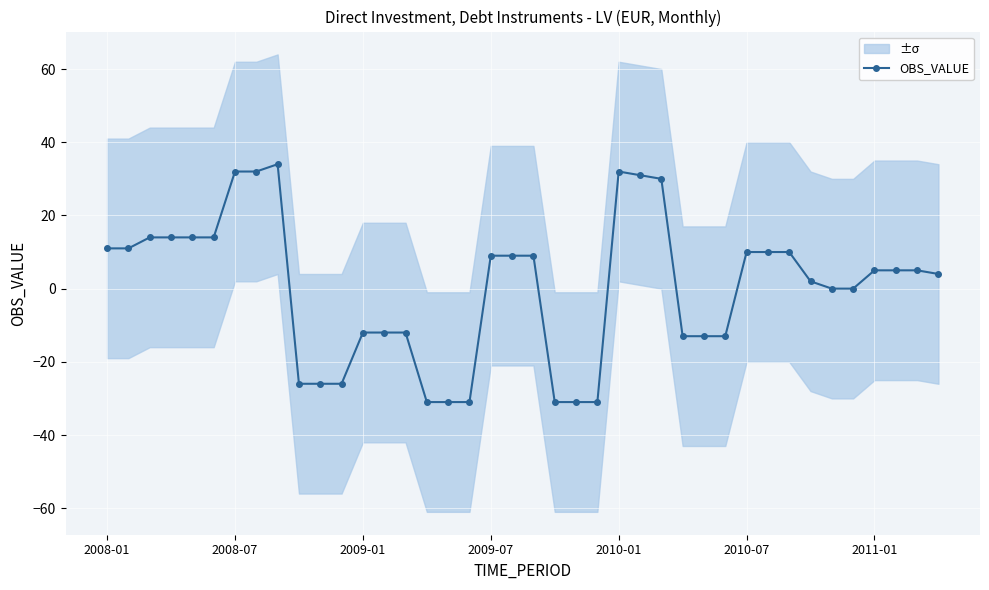

What is the maximum value for OBS_VALUE?

34